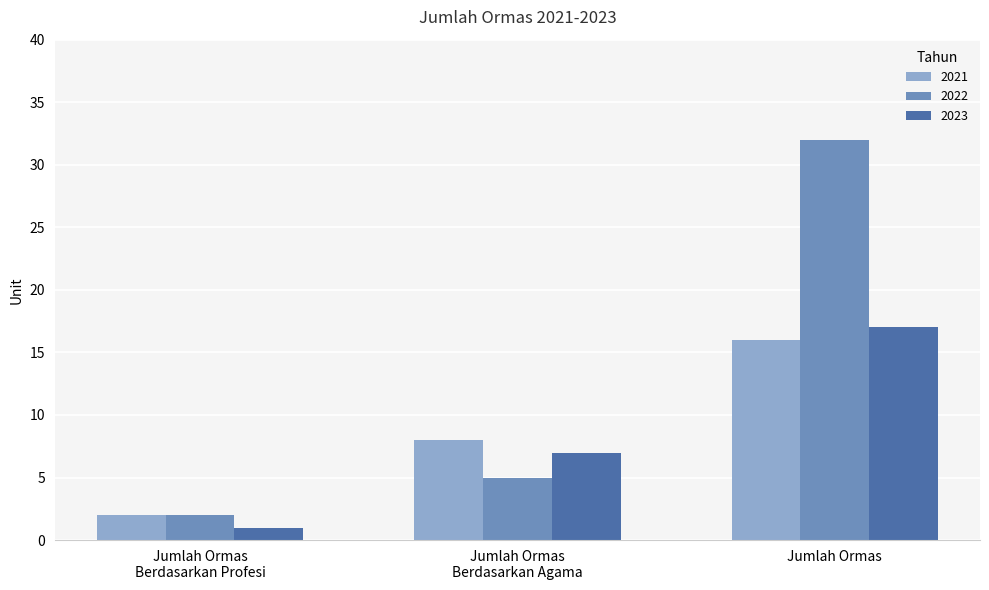

Reading left to right, list all the values displayed in this chart.

2021: 2	8	16
2022: 2	5	32
2023: 1	7	17